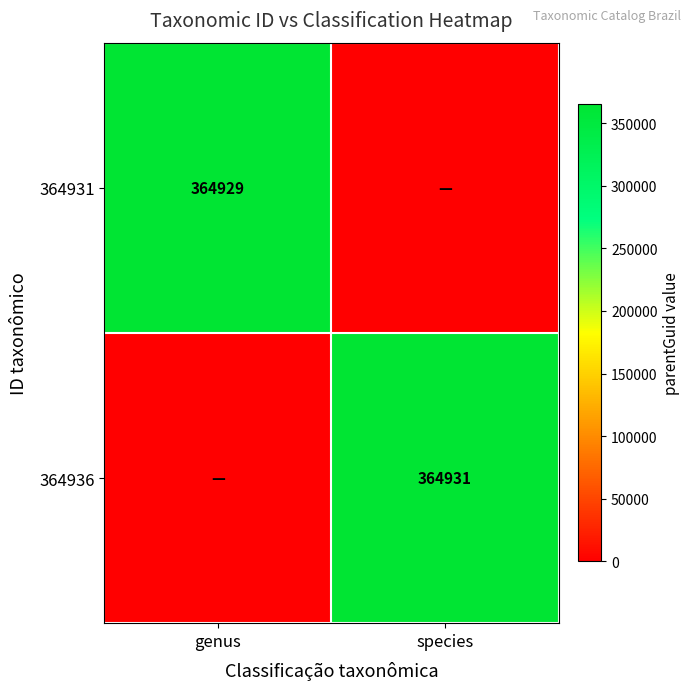

Is the value of 364936 at species greater than the value of 364931 at genus?

Yes